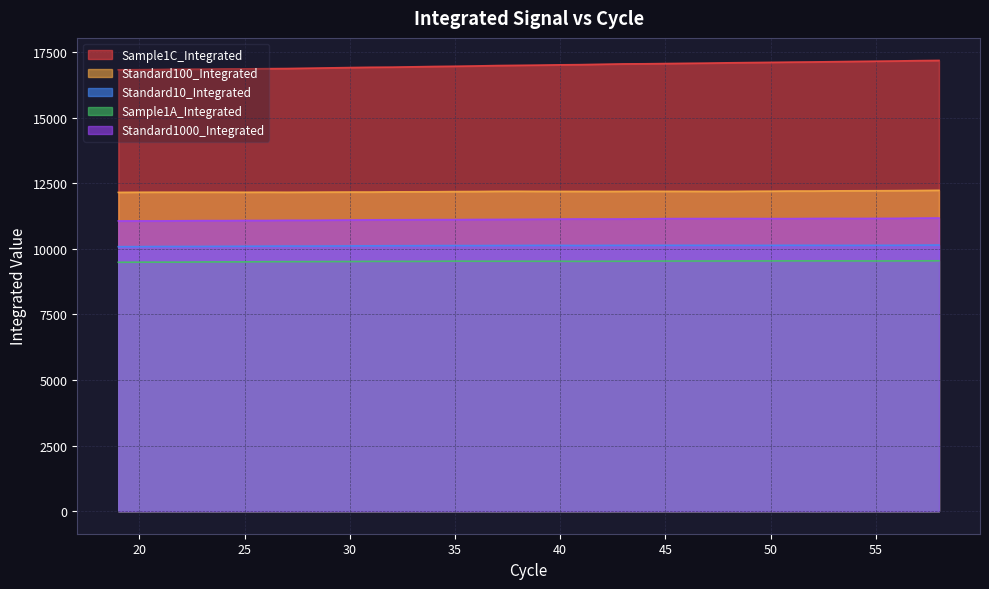

How many lines are shown in the chart?

5